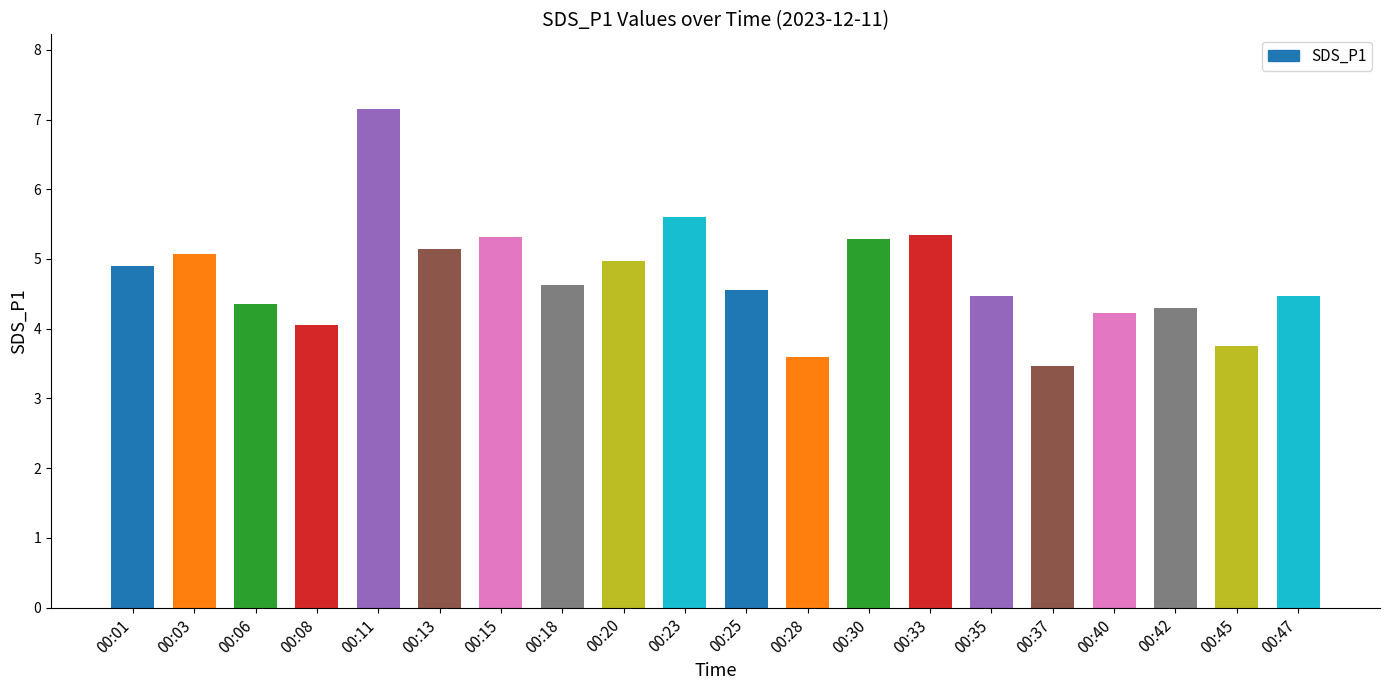

What is the value of the 10th bar from the left?

5.6